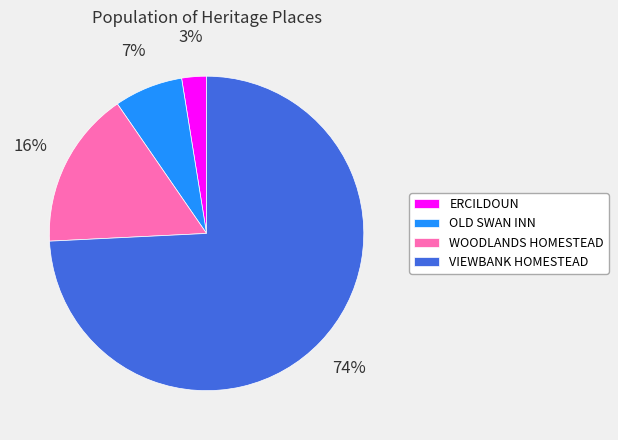

To the nearest percent, what is the combined percentage of ERCILDOUN and VIEWBANK HOMESTEAD?

77%